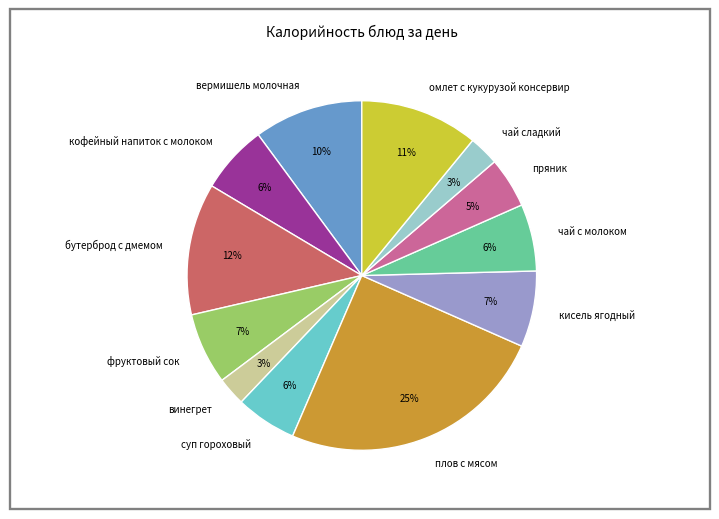

To the nearest percent, what portion does пряник represent?

5%